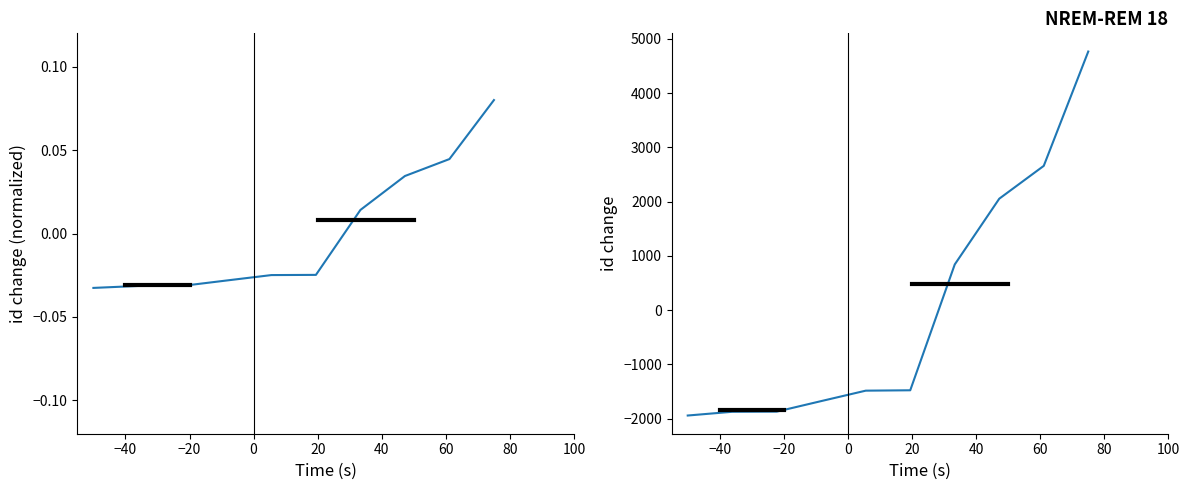

How many lines are shown in the chart?

2